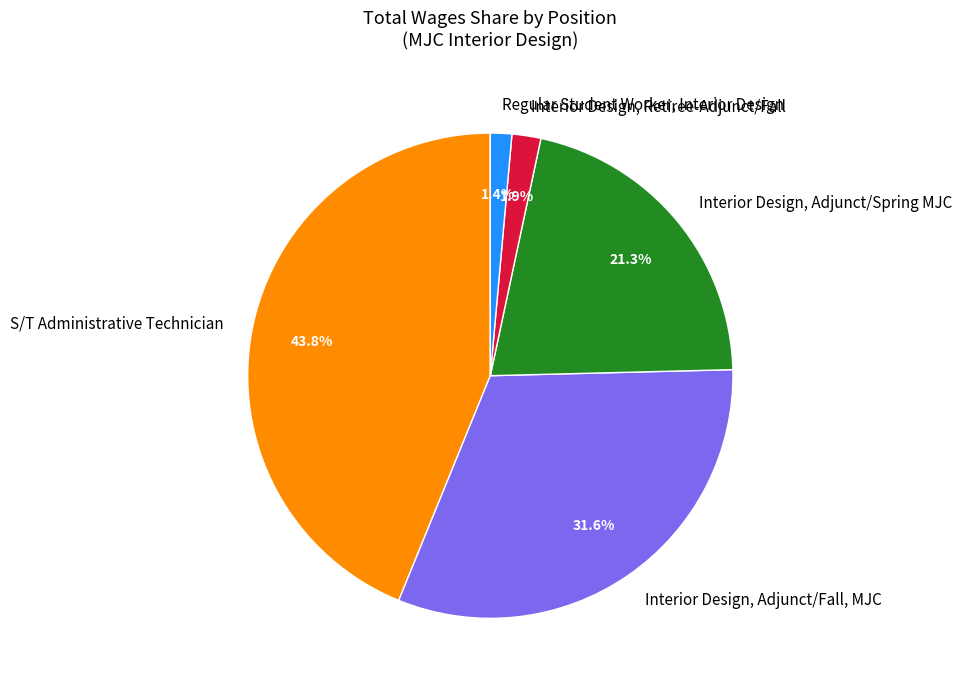

Is the sum of S/T Administrative Technician and Regular Student Worker, Interior Design greater than half?

No